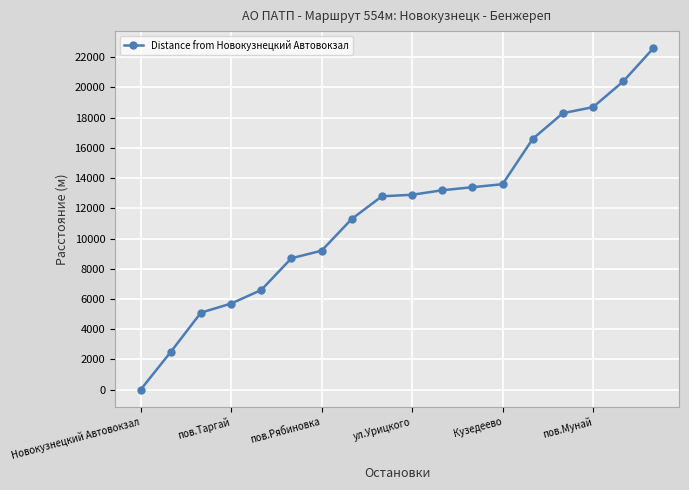

What is the value of the 16th point from the left?

18700